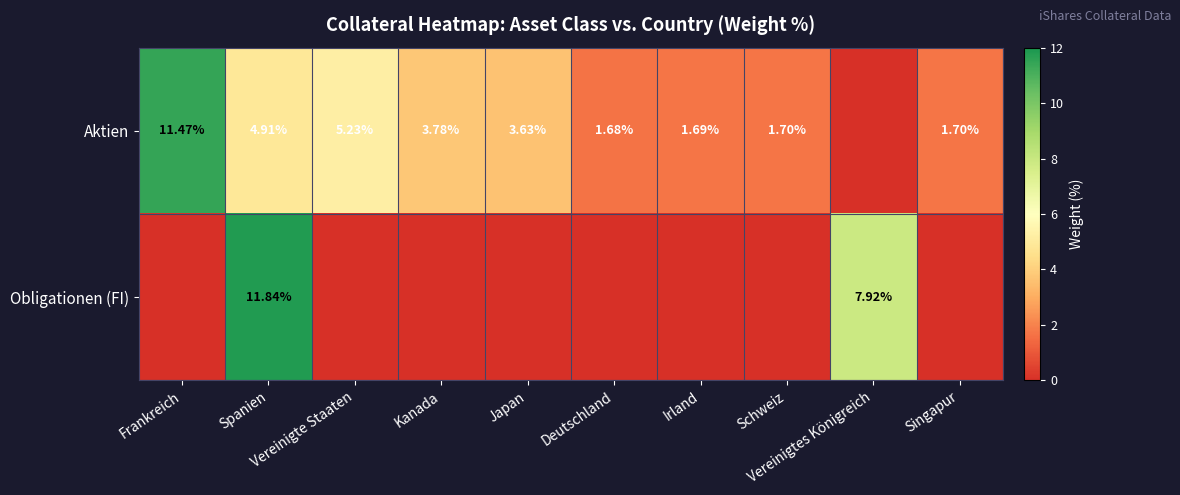

Between Kanada and Deutschland, which series saw the biggest shift?

Aktien